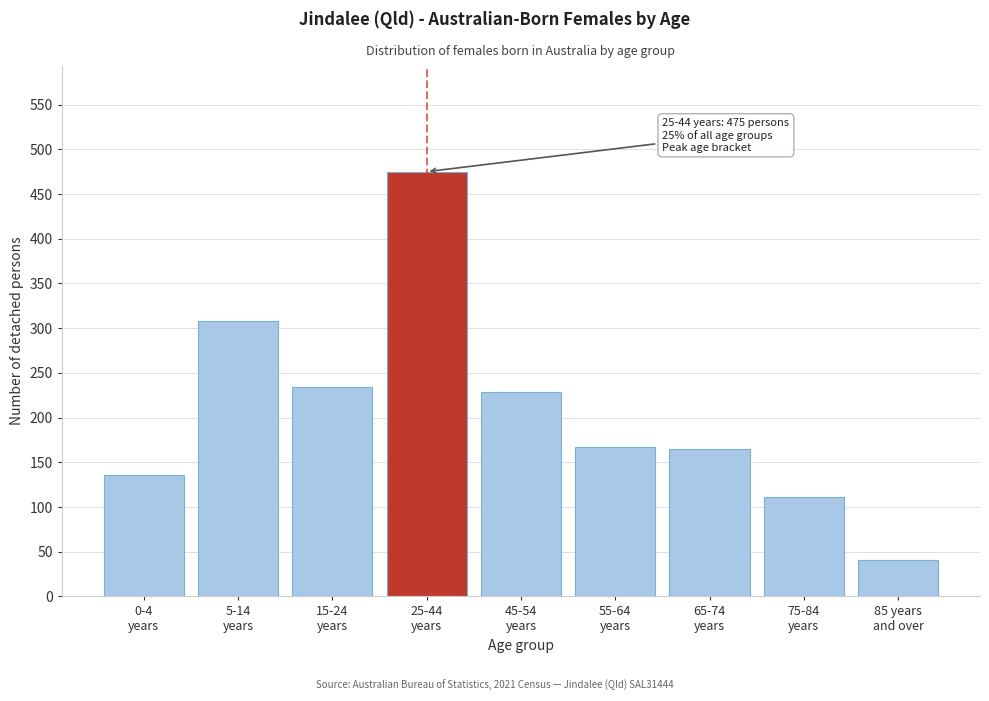

What is the value of the 1st bar from the left?

136